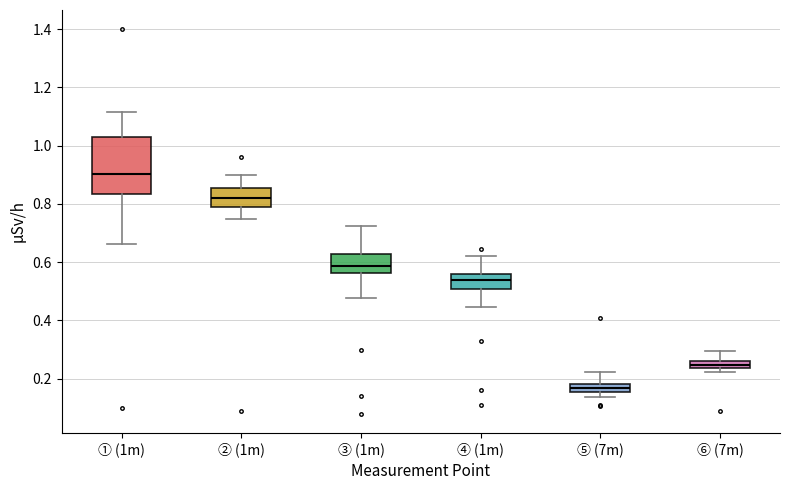

Which box has the highest median line?

① (1m)